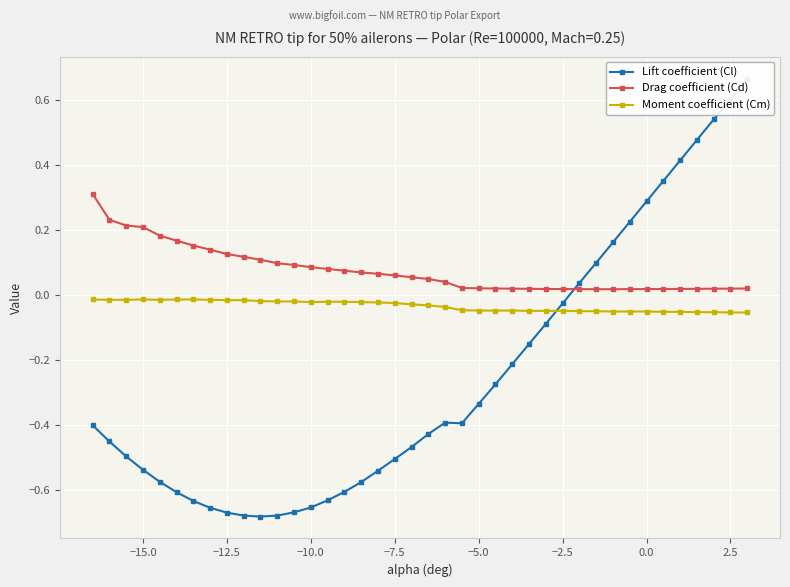

In Moment coefficient (Cm), how many points are higher than both neighbors (excluding endpoints)?

1